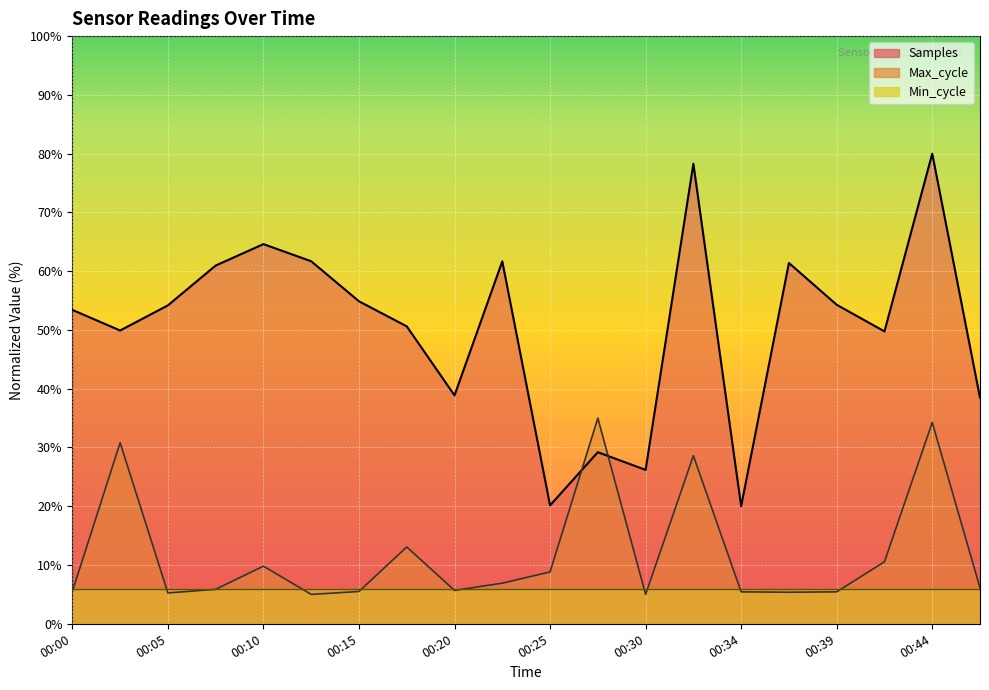

Where is Max_cycle nearest to the value 19?

00:17